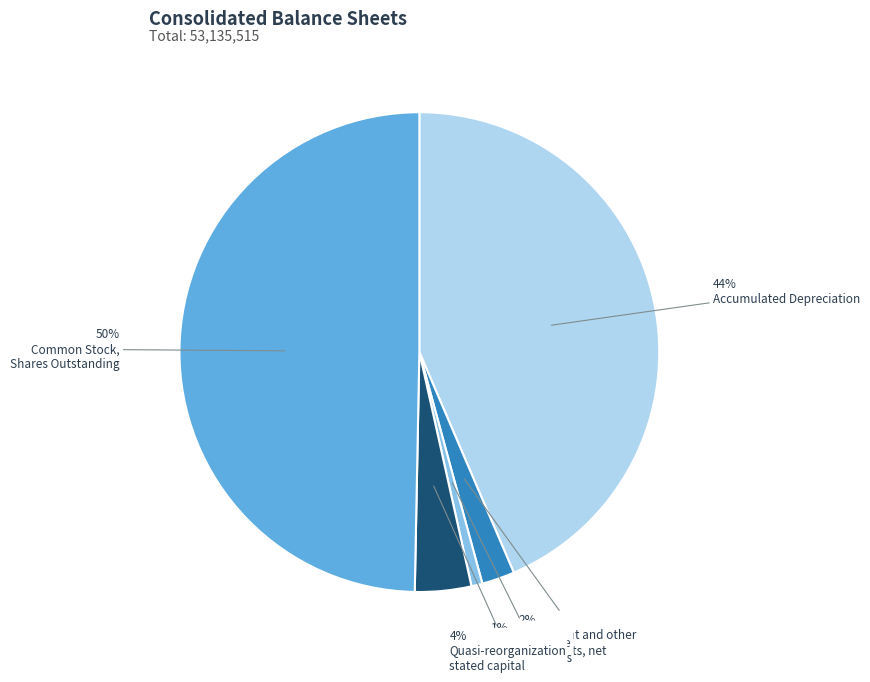

To the nearest percent, what is the average slice percentage?

20%